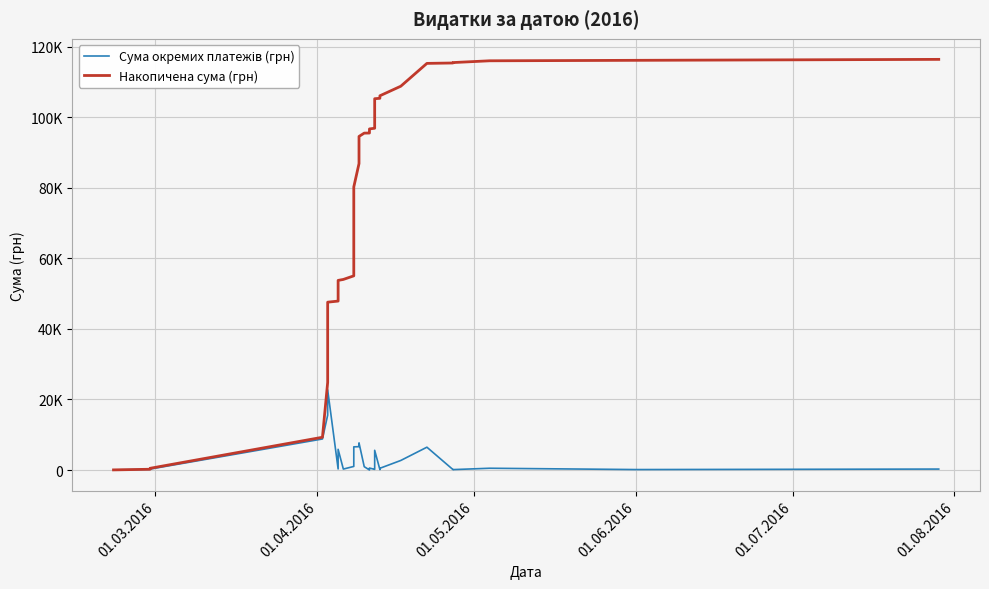

Which series has the largest total across all categories?

Накопичена сума (грн)